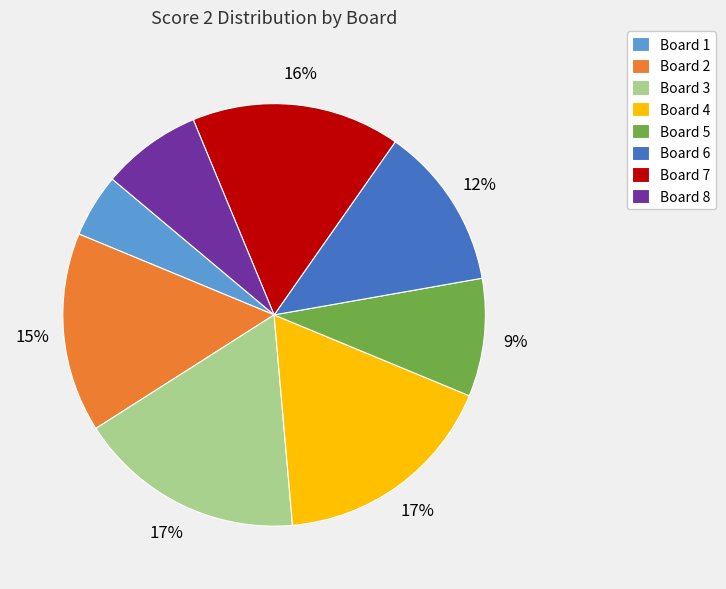

Which category has the smallest portion of the pie?

Board 1